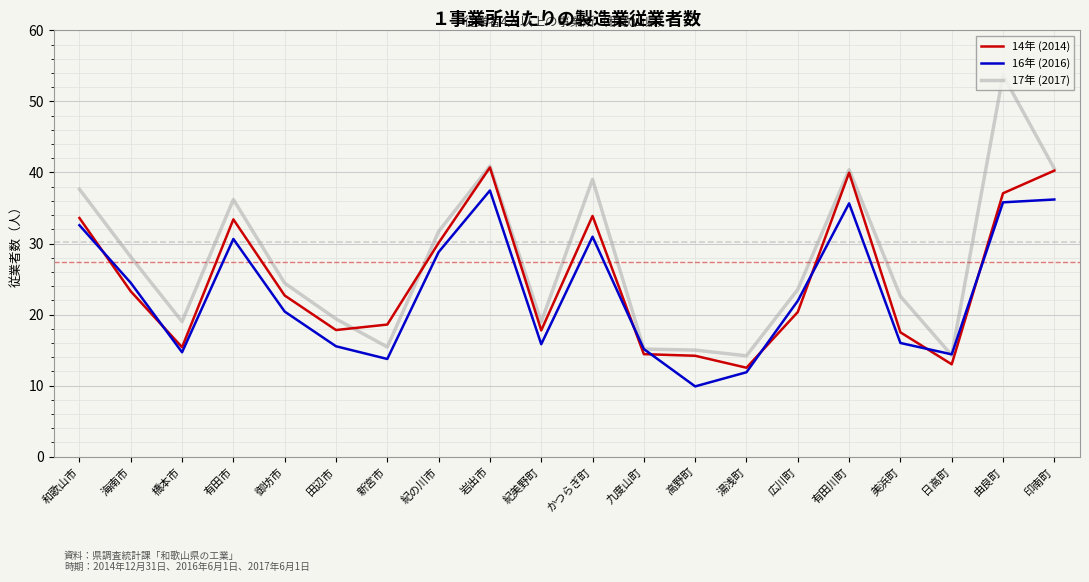

What is the smallest value displayed?

9.9